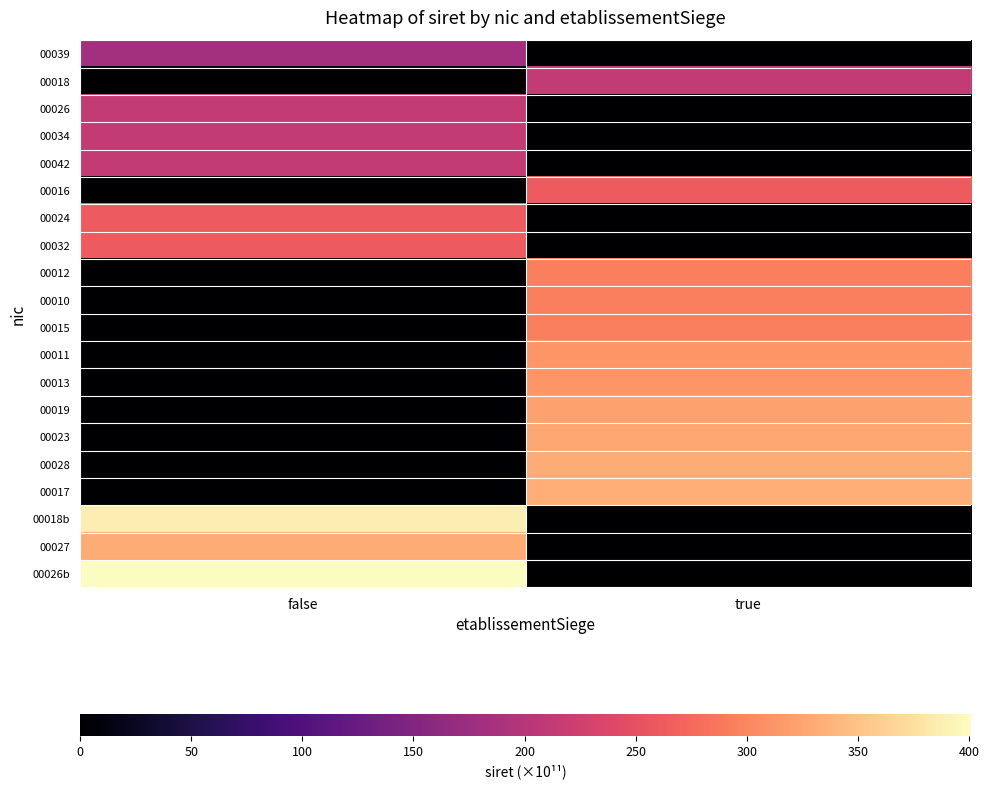

How many categories are shown in the chart?

2